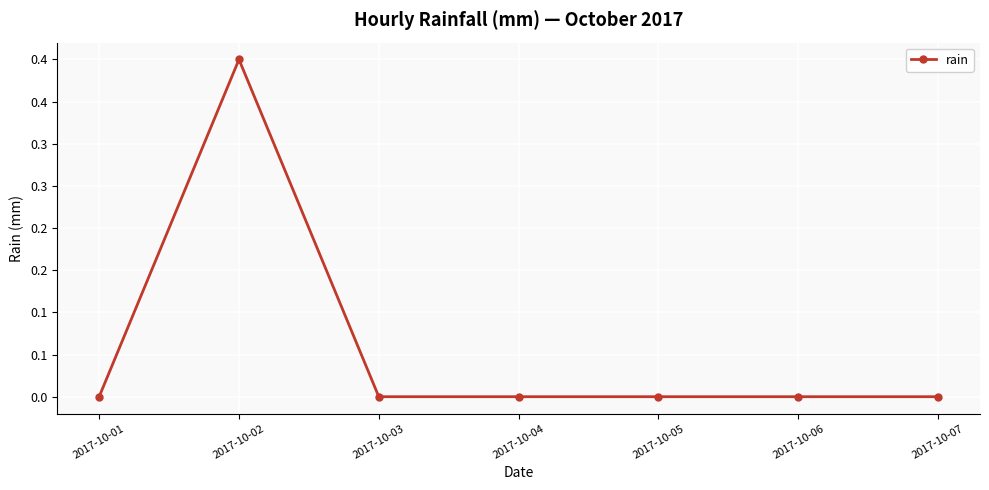

Is this an area chart (filled region under the line)?

No